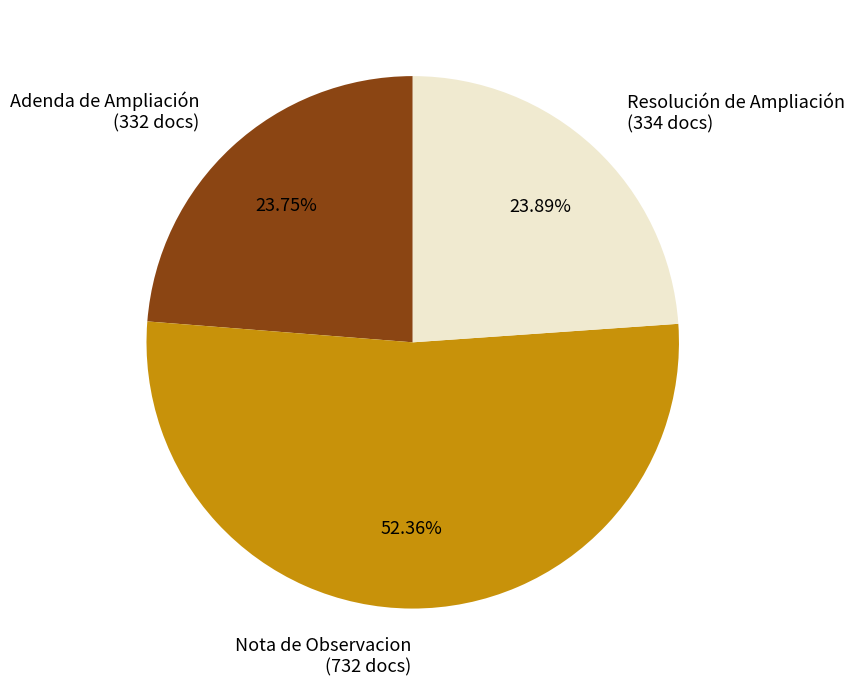

What is the ratio of the value at Nota de Observacion (732 docs) to the value at Adenda de Ampliación (332 docs)?

2.2